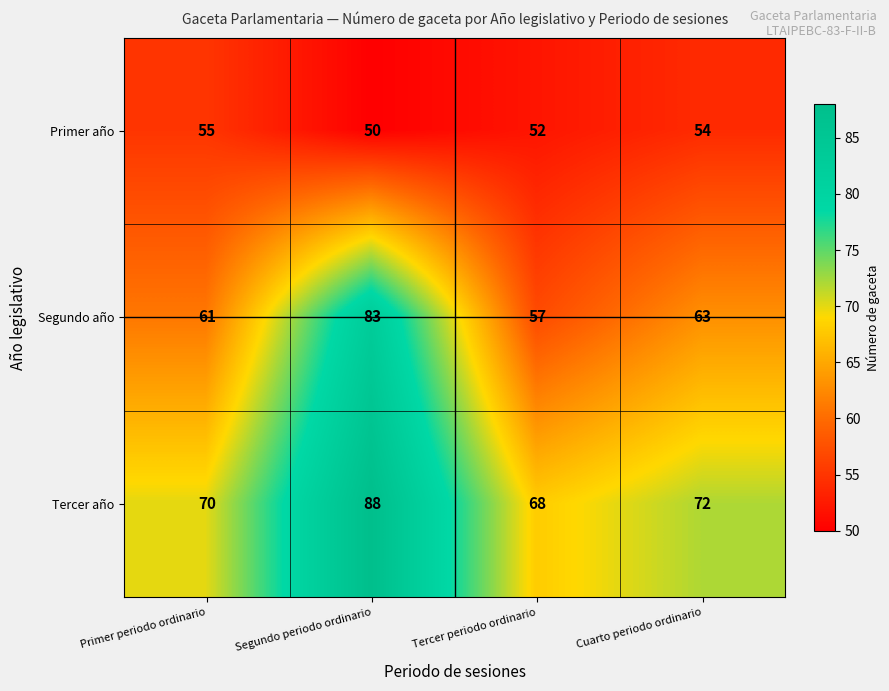

Which series has the largest total across all categories?

Tercer año